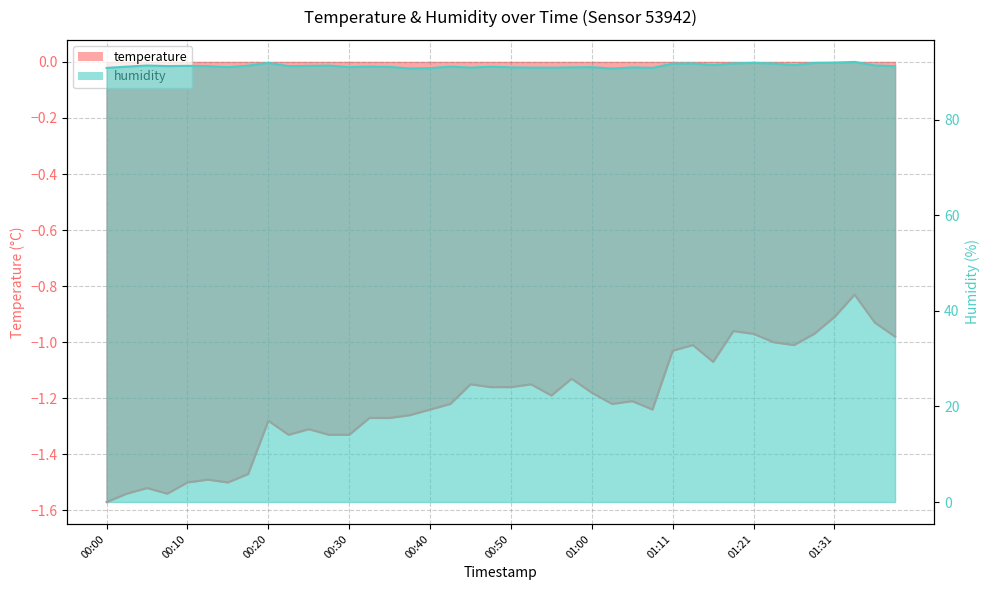

Which series changed the most between 00:35 and 01:05?

humidity